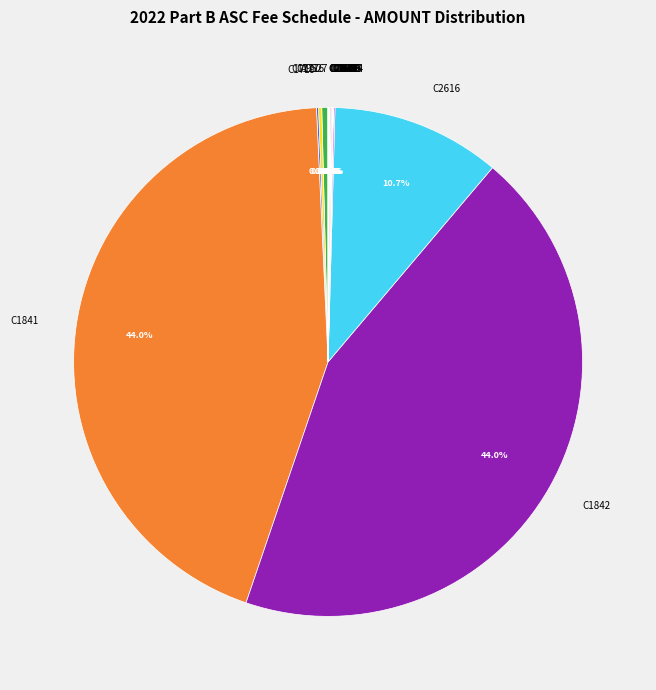

Combined, do C1716 and C1841 account for over 50%?

No